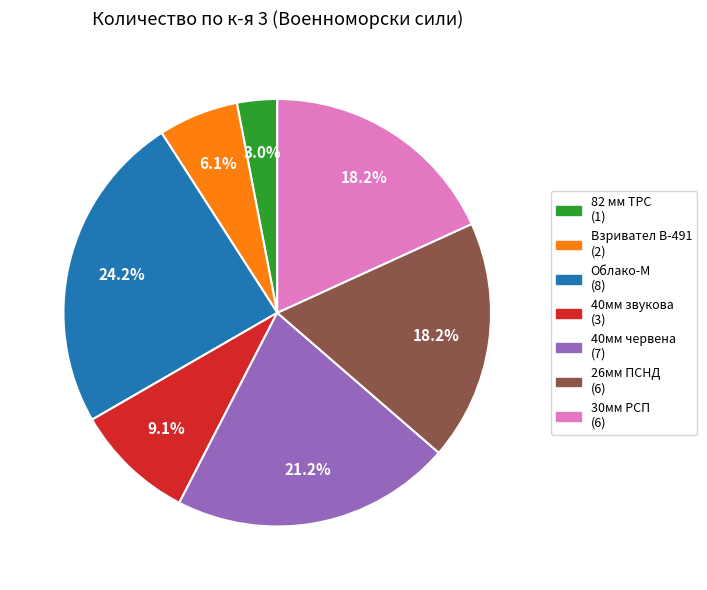

Is there any slice that represents more than half of the pie?

No